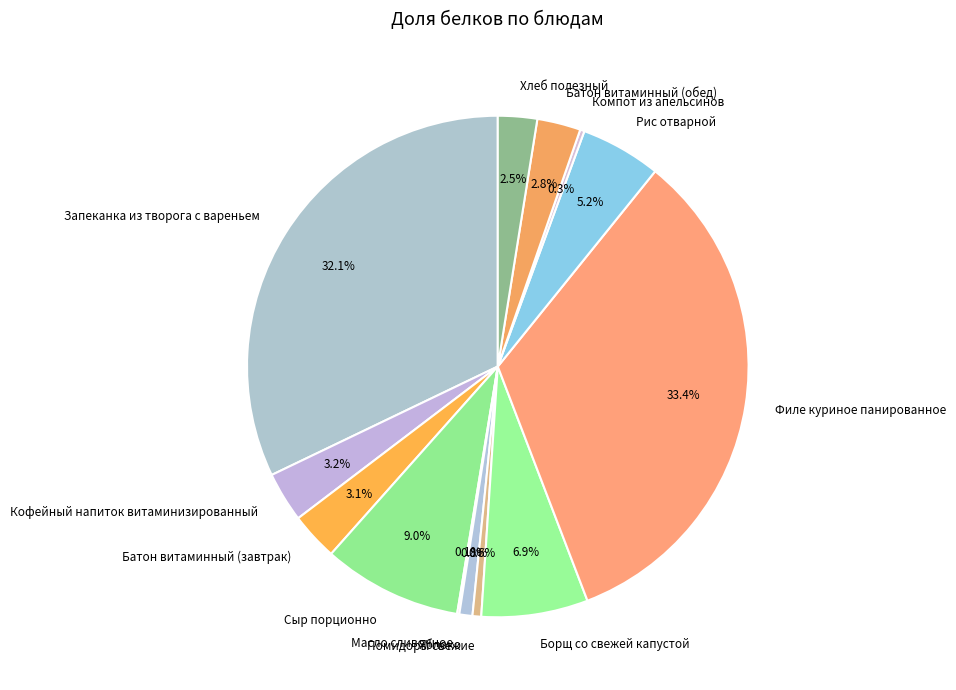

Which slice is the largest?

Филе куриное панированное